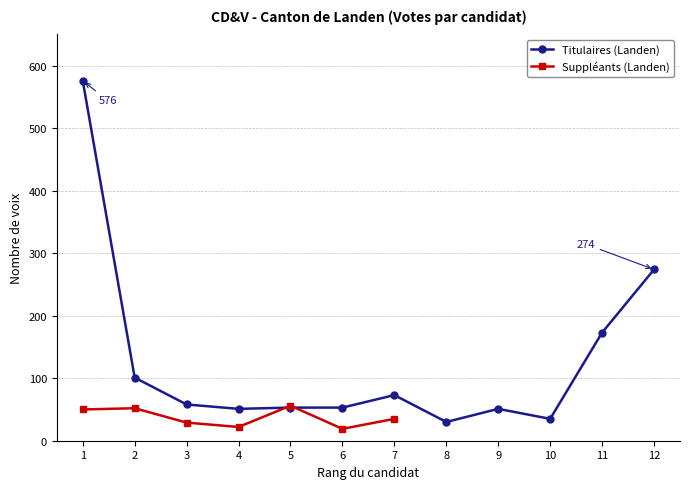

What is the lowest value of the Titulaires (Landen) series?

30